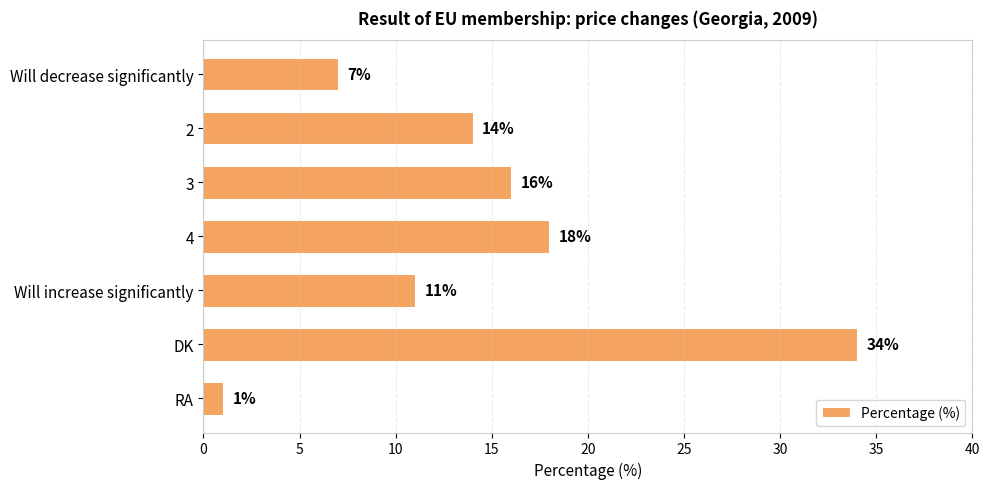

What is the change in value from 3 to DK?

+18